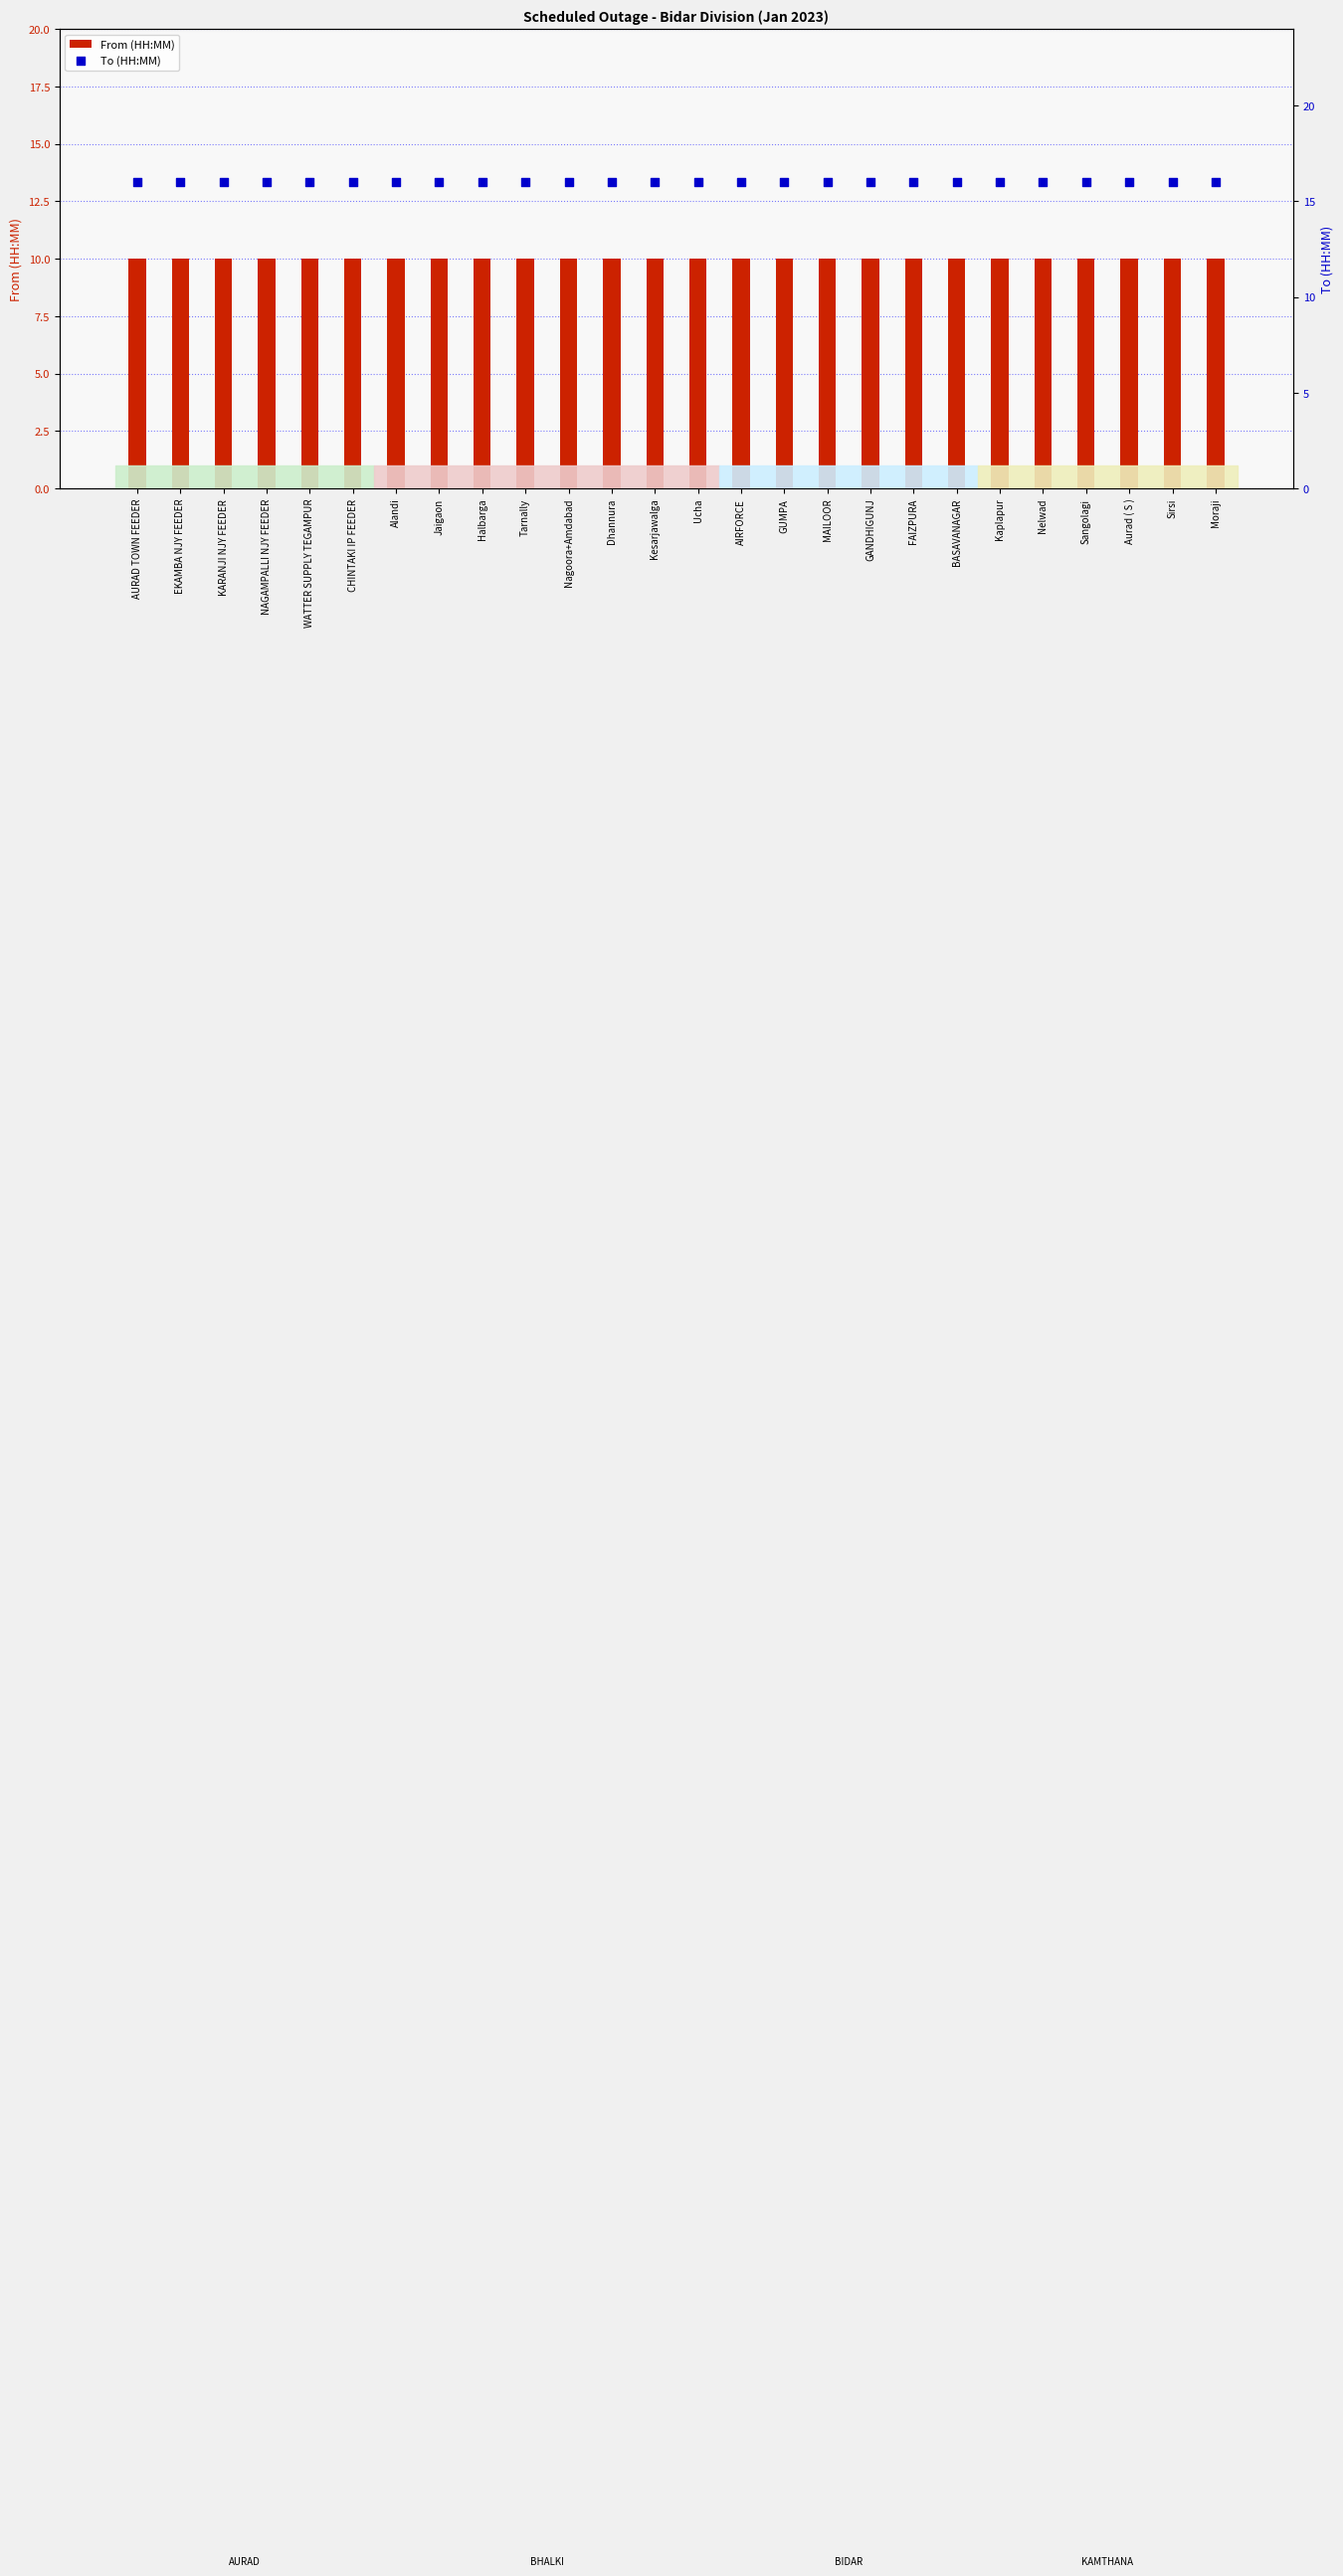

At how many categories does at least one series exceed 11?

26